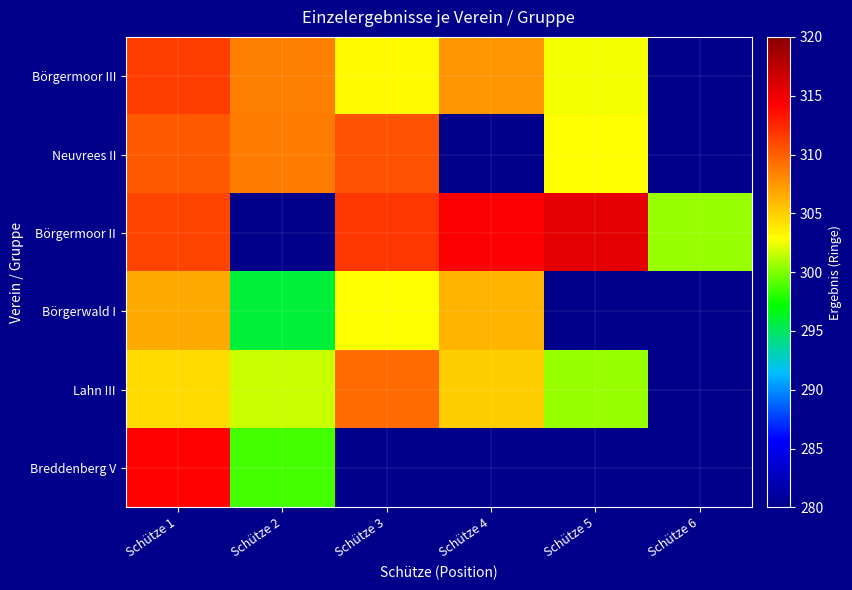

What is the total value across all series at Schütze 5?

1221.5